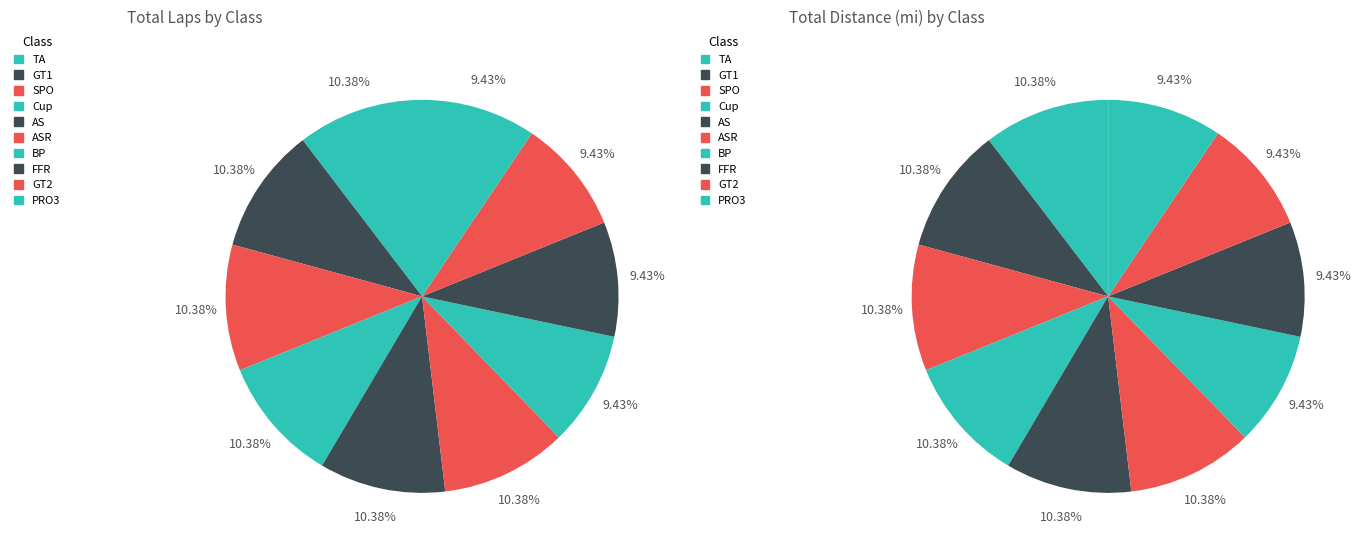

Combined, what portion of the pie is distance and 7?

19.8%